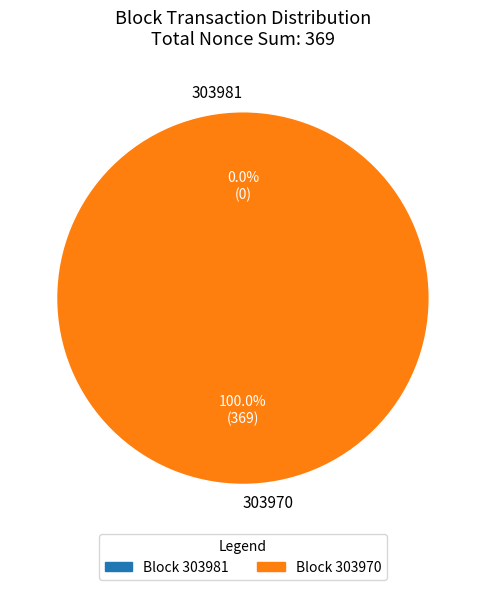

What percentage is the 303970 slice, to the nearest percent?

100%